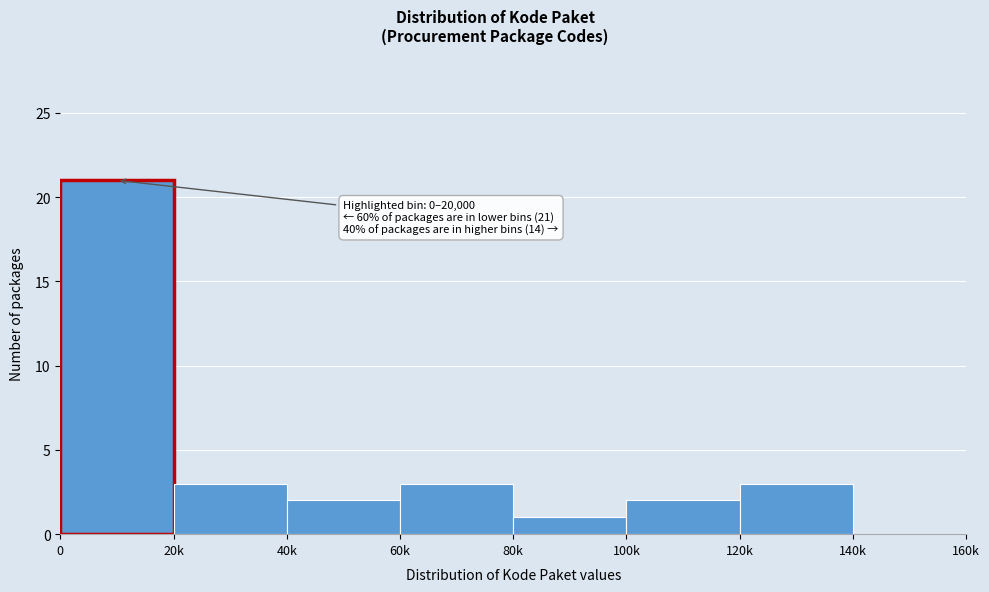

Reading right to left, what are all the values shown in this chart?

140k=0	120k=3	100k=2	80k=1	60k=3	40k=2	20k=3	0=21